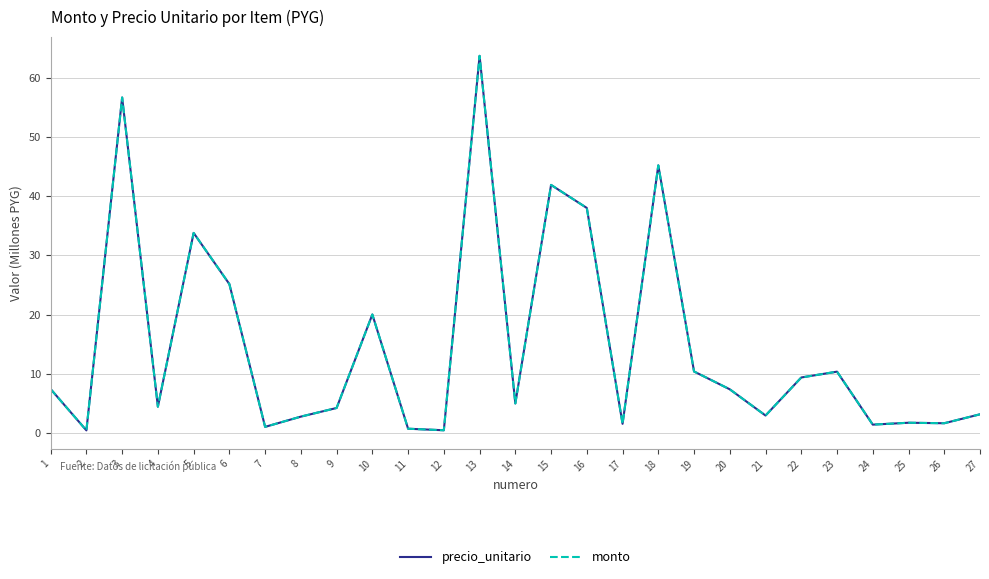

Which category has the lowest value in the monto series?

2